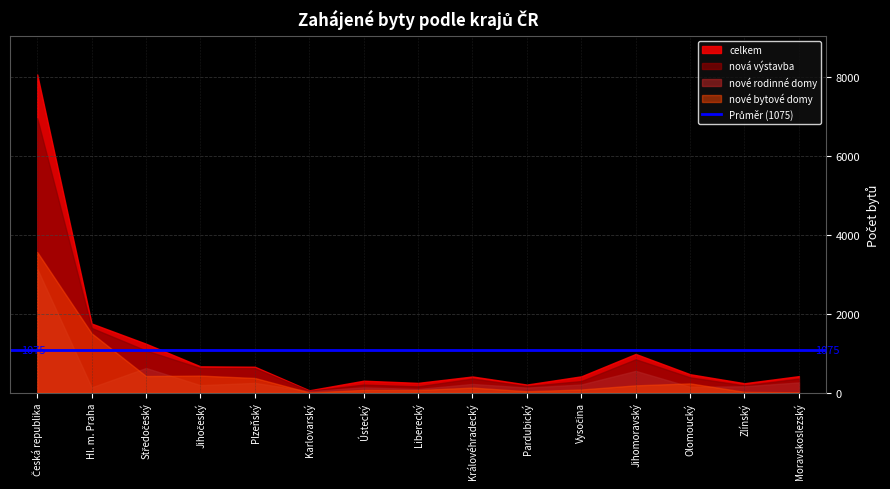

Which series has the largest range (max minus min)?

celkem